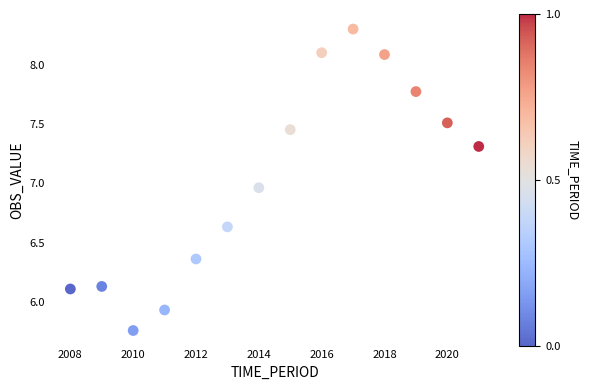

What is the range of Y values (max minus min)?

2.5